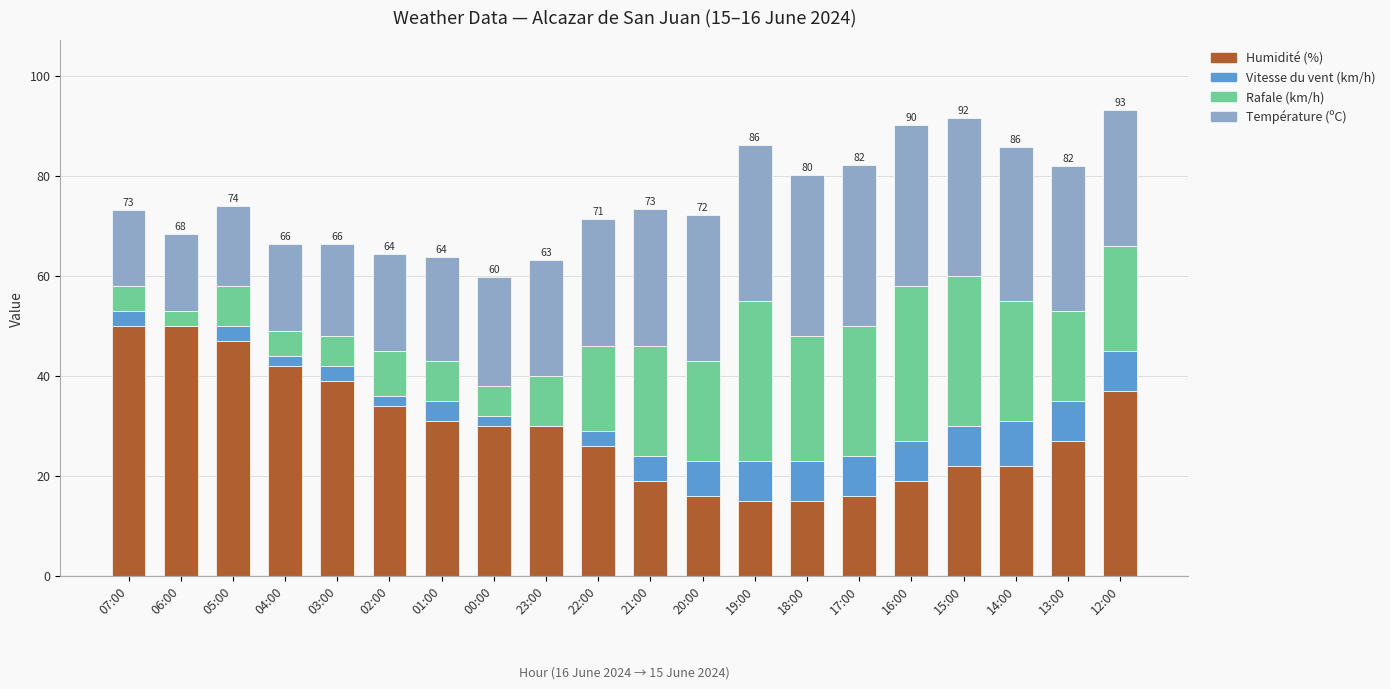

What is the total value across all series at 07:00?

73.1